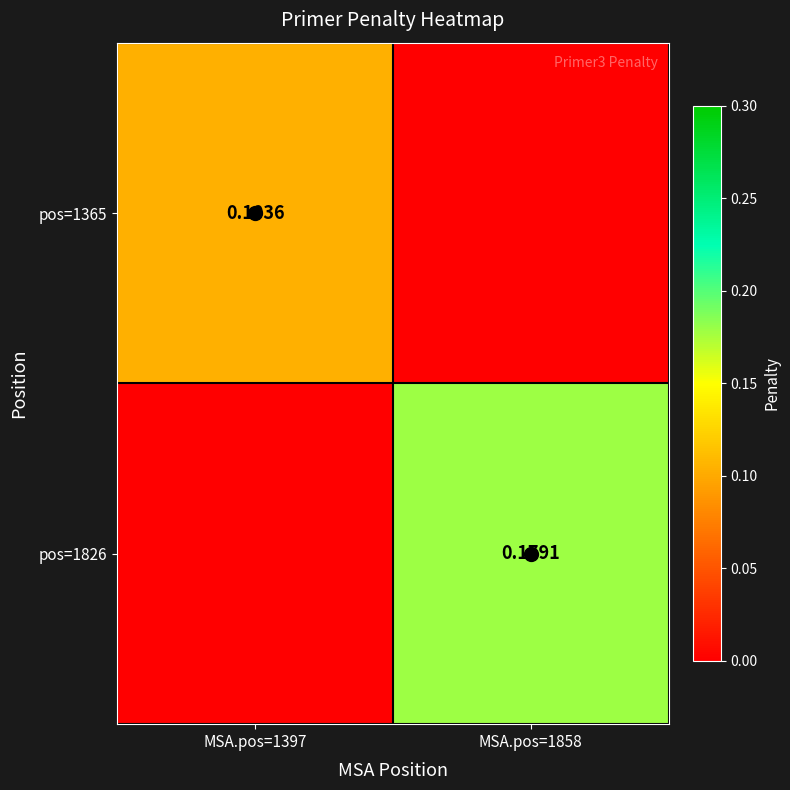

At which category is the sum across all series the highest?

MSA.pos=1858